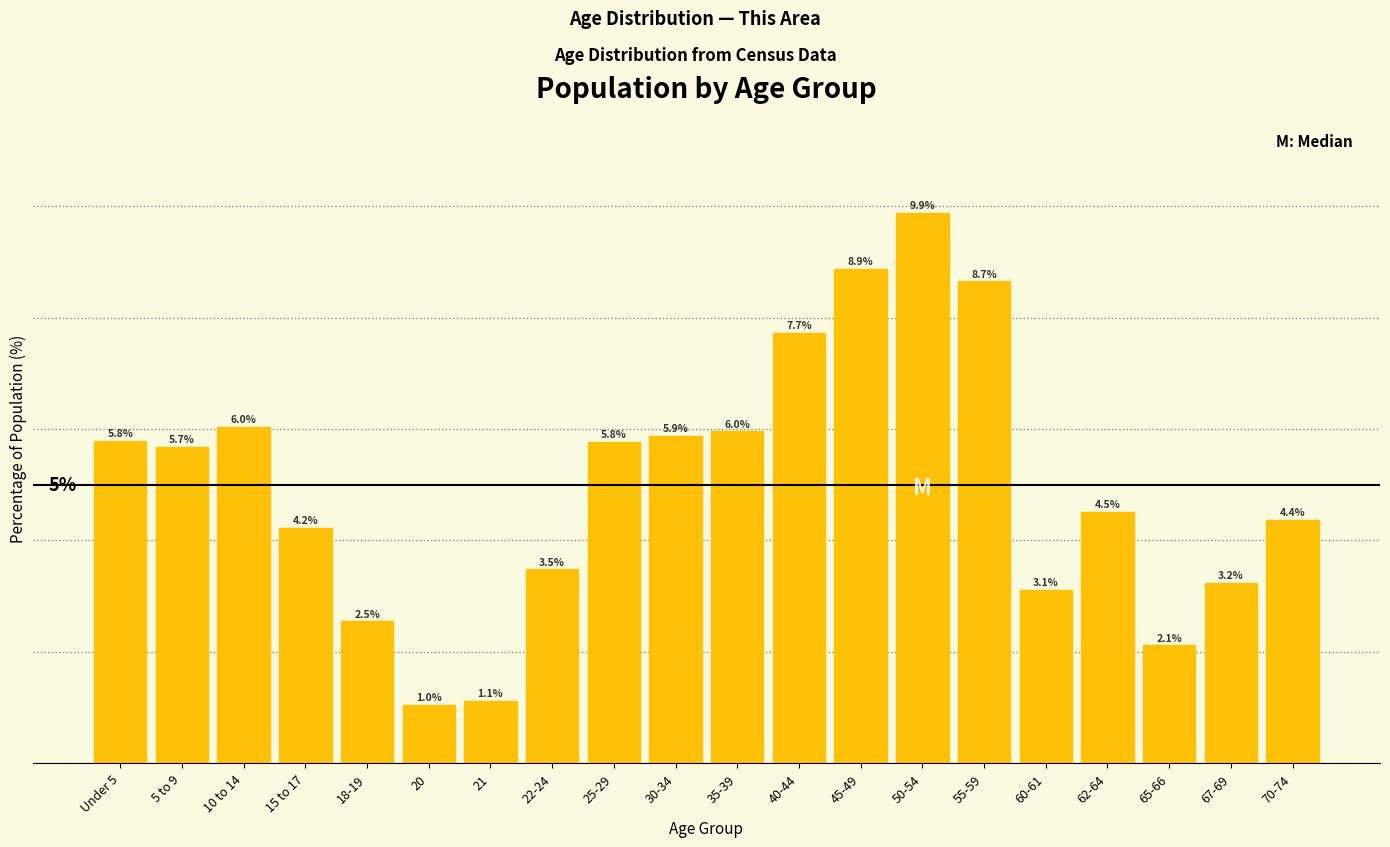

At which label does the data first exceed 5?

Under 5